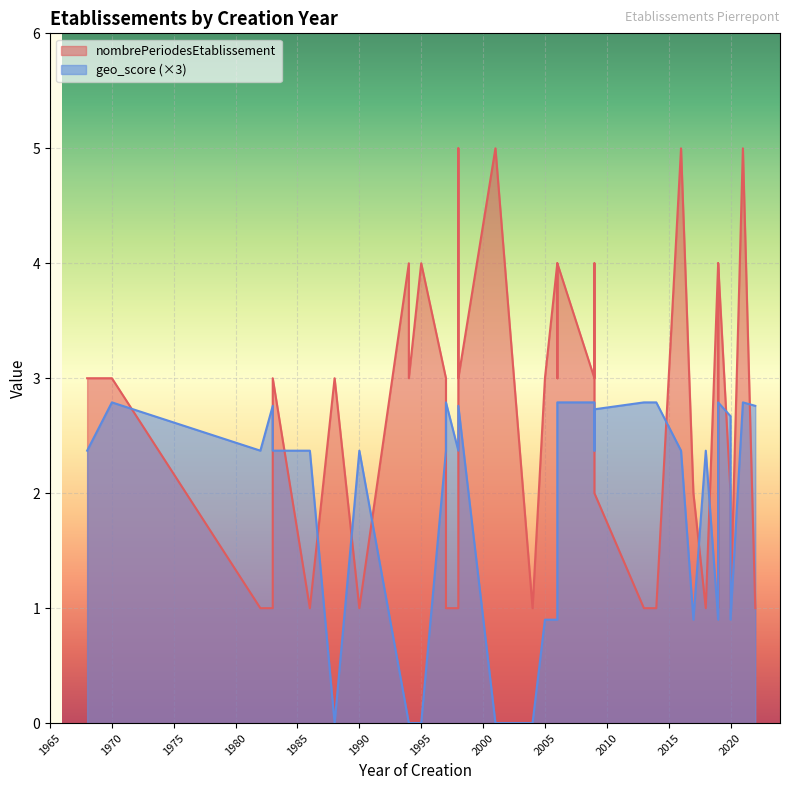

How many lines are shown in the chart?

2